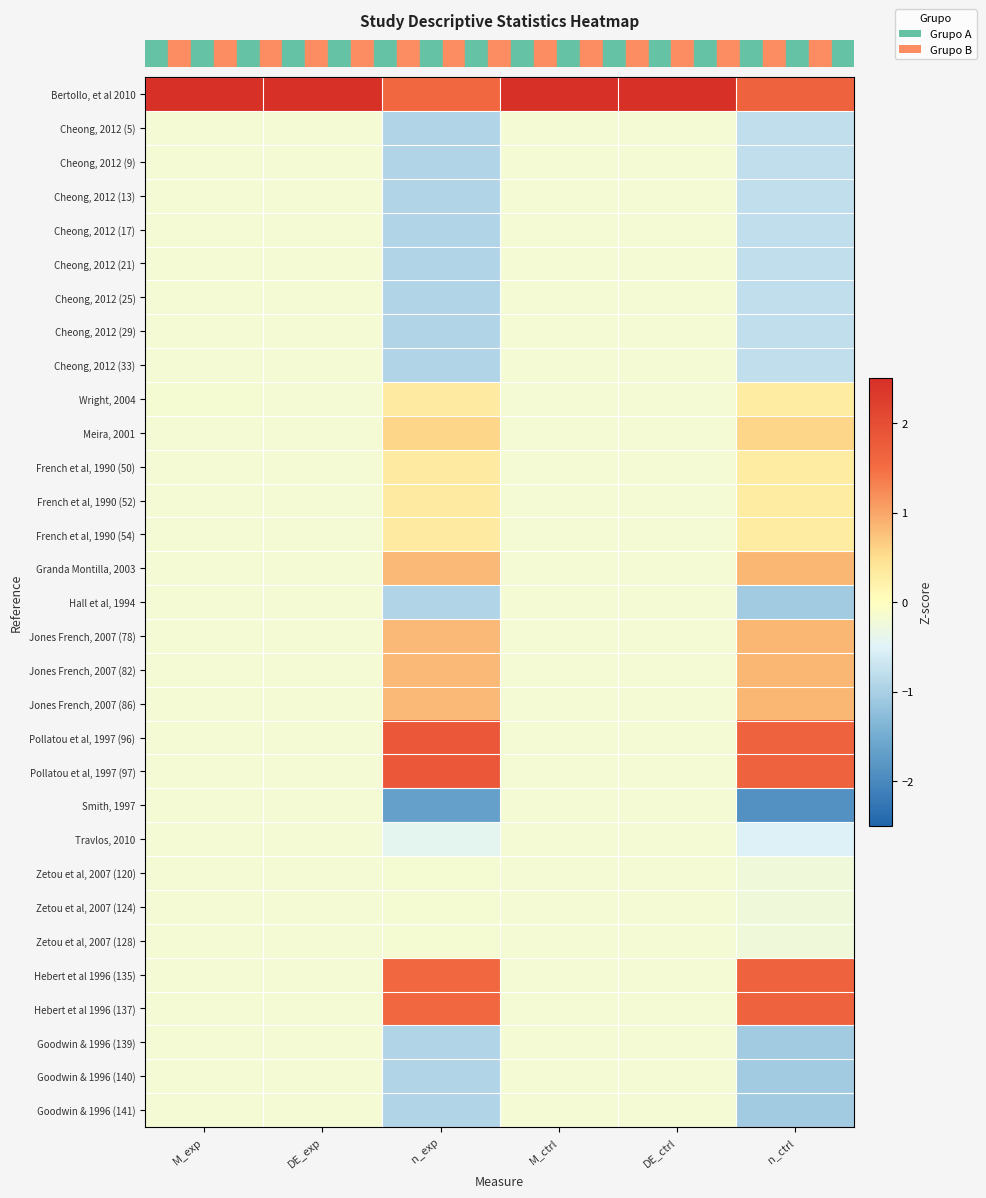

Which series has the largest total across all categories?

row_0